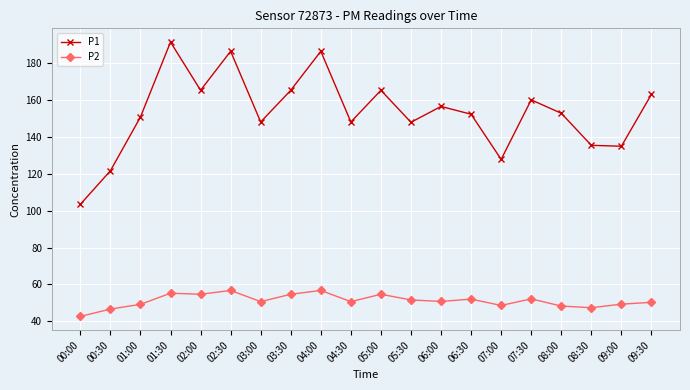

What is the label of the 3rd point from the left?

01:00